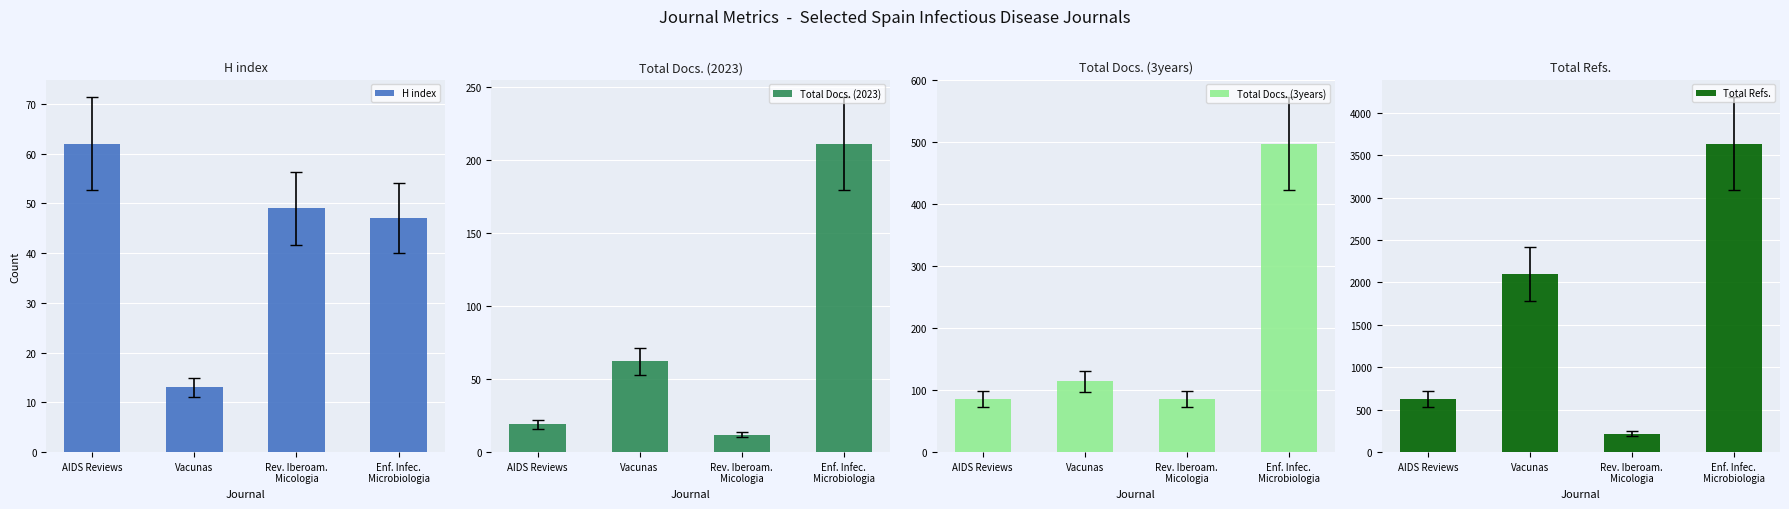

Reading left to right, what are all the values shown in this chart?

H index: 62	13	49	47
Total Docs. (2023): 19	62	12	211
Total Docs. (3years): 86	114	85	497
Total Refs.: 630	2102	219	3636